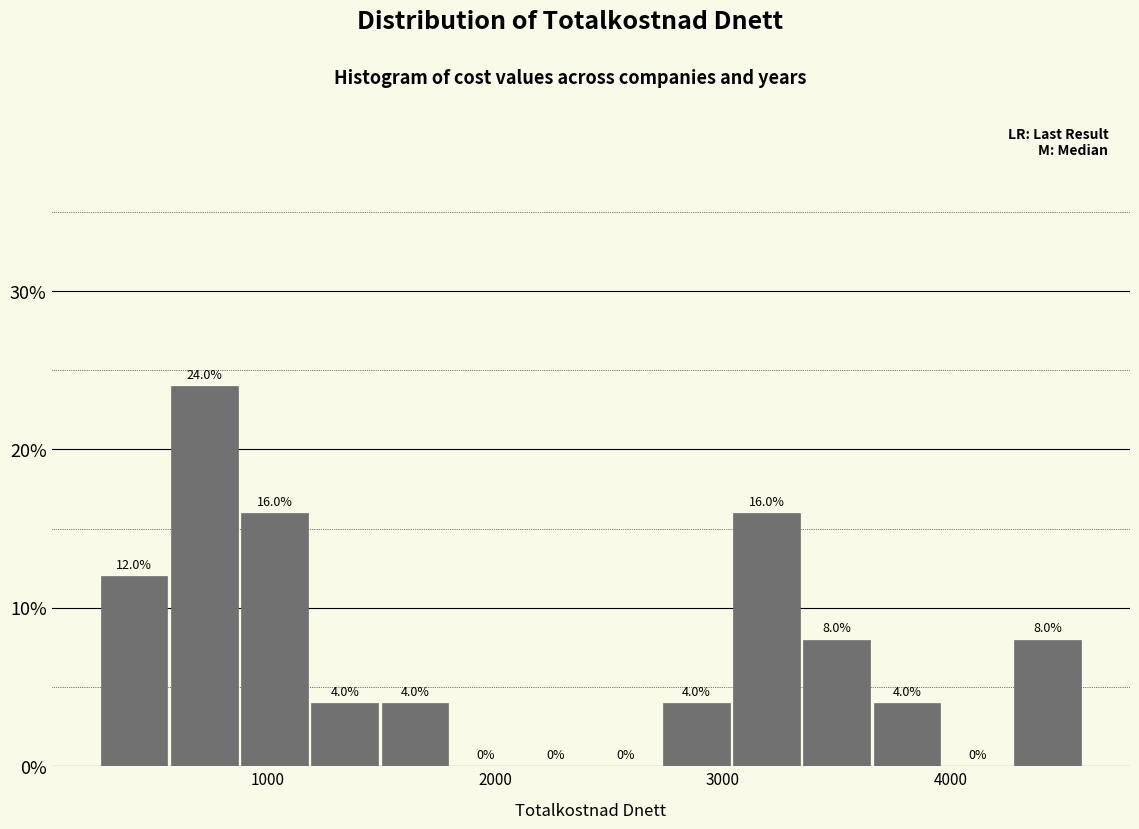

Read against the x-axis, roughly where is the centre of the tallest bar?

700